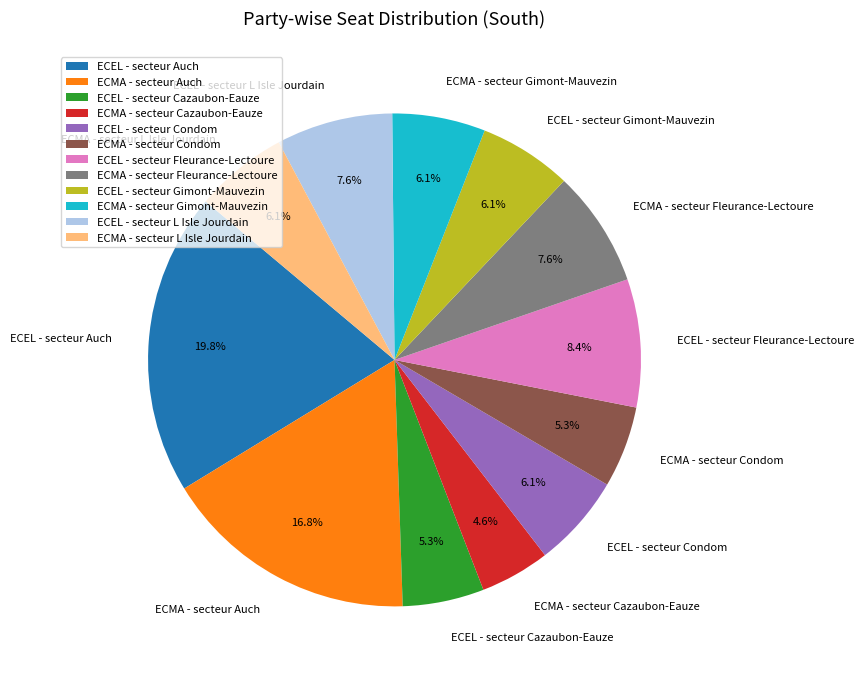

Between ECMA - secteur Fleurance-Lectoure and ECEL - secteur Cazaubon-Eauze, which is larger?

ECMA - secteur Fleurance-Lectoure